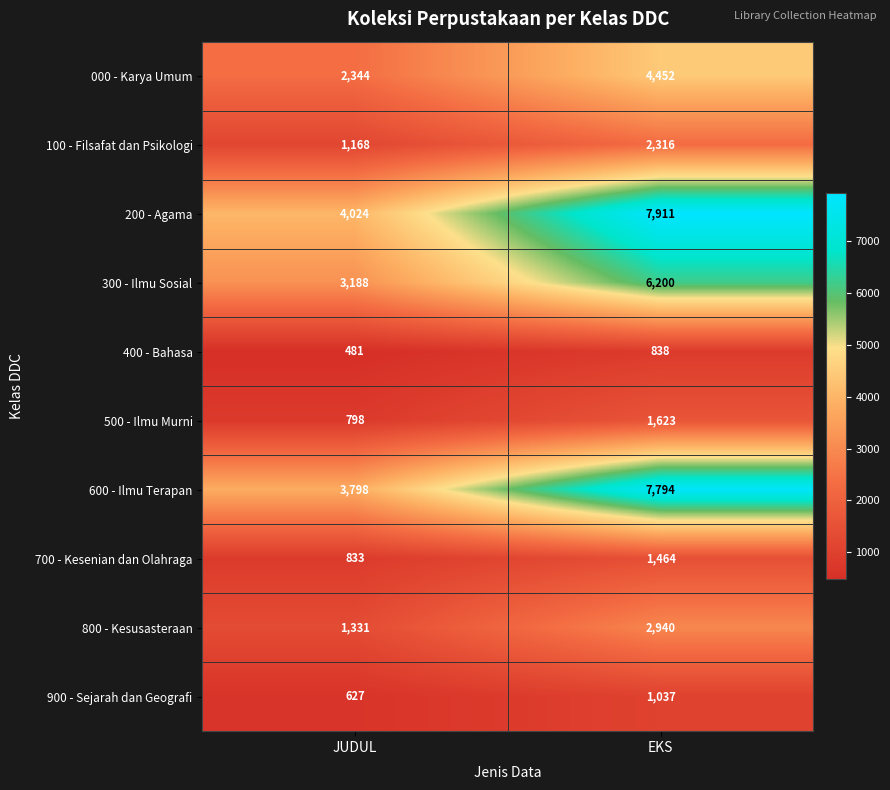

Where is 500 - Ilmu Murni nearest to the value 1210?

JUDUL